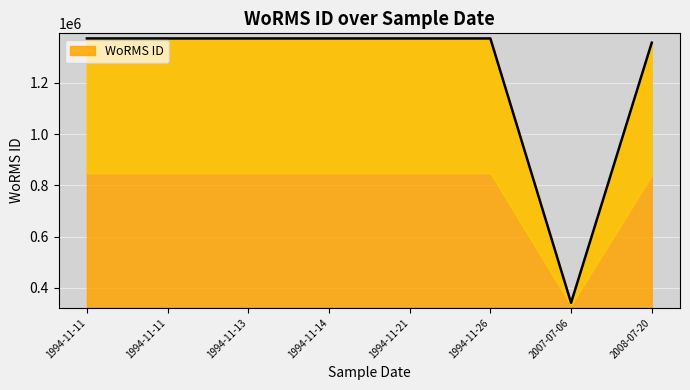

List the labels in order of value, smallest first.

2007-07-06, 2008-07-20, 1994-11-26, 1994-11-14, 1994-11-13, 1994-11-11, 1994-11-11, 1994-11-21